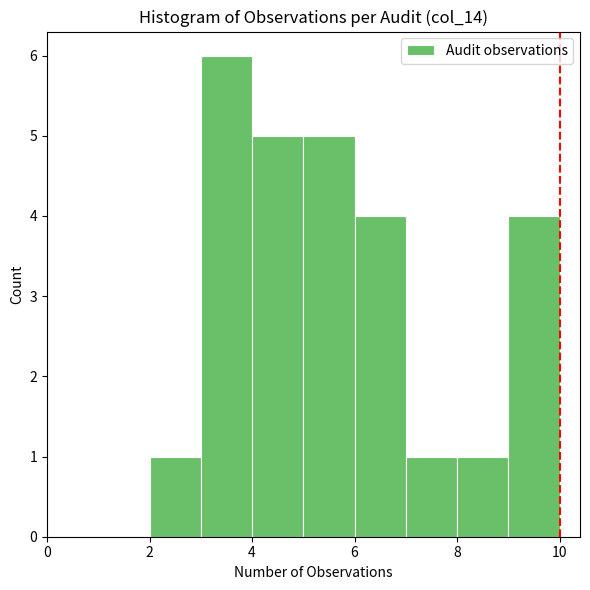

Reading left to right, list every bar in this chart as the range it spans on the x-axis followed by its height. The values are not printed on the chart, so give them approximately, as read against the axis.

2 to 3: 1
3 to 4: 6
4 to 5: 5
5 to 6: 5
6 to 7: 4
7 to 8: 1
8 to 9: 1
9 to 10: 4